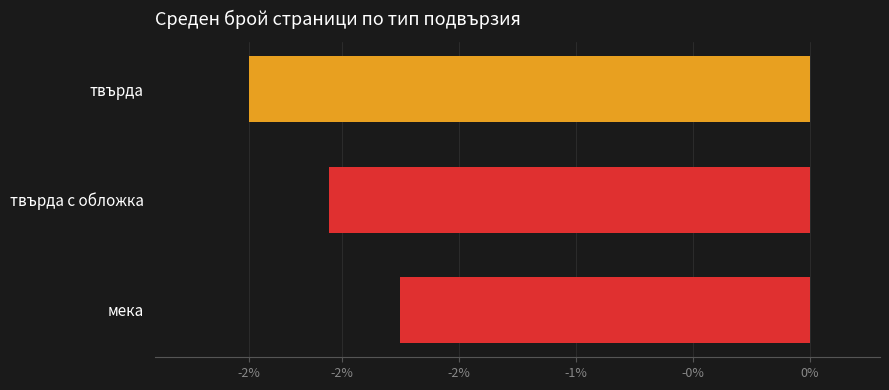

Which category has the highest value across all series?

мека